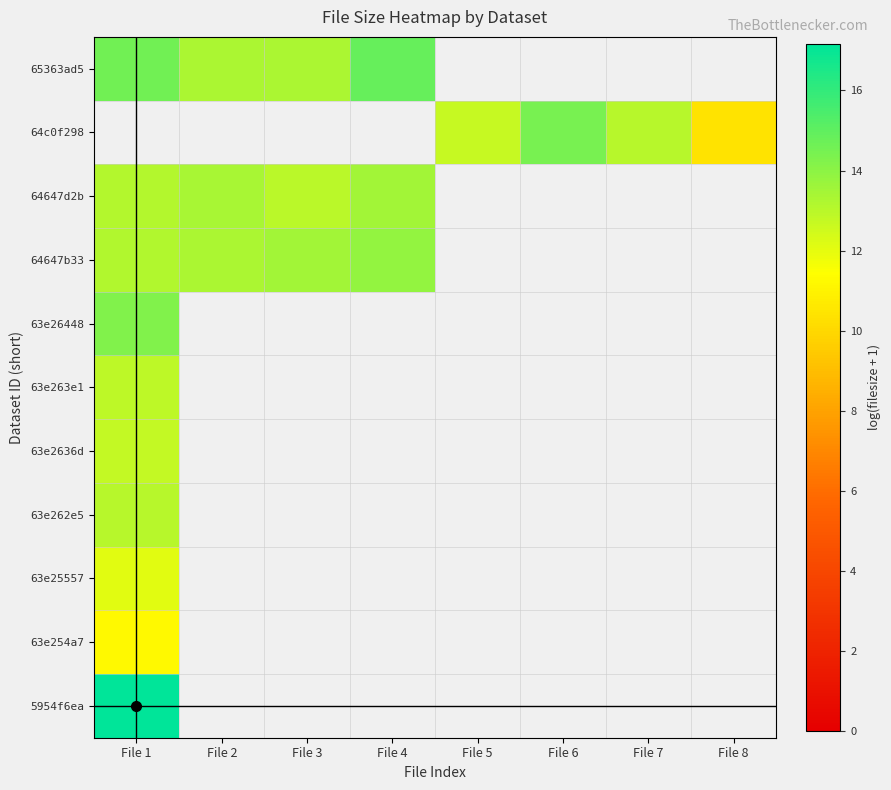

Which category has the lowest value across all series?

File 8